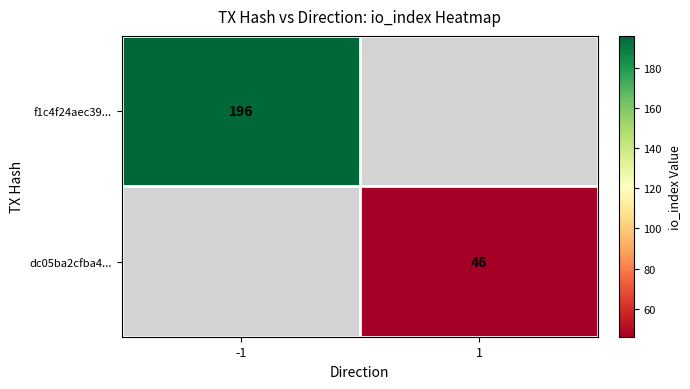

The value of f1c4f24aec39... at -1 is 119. True or false?

False